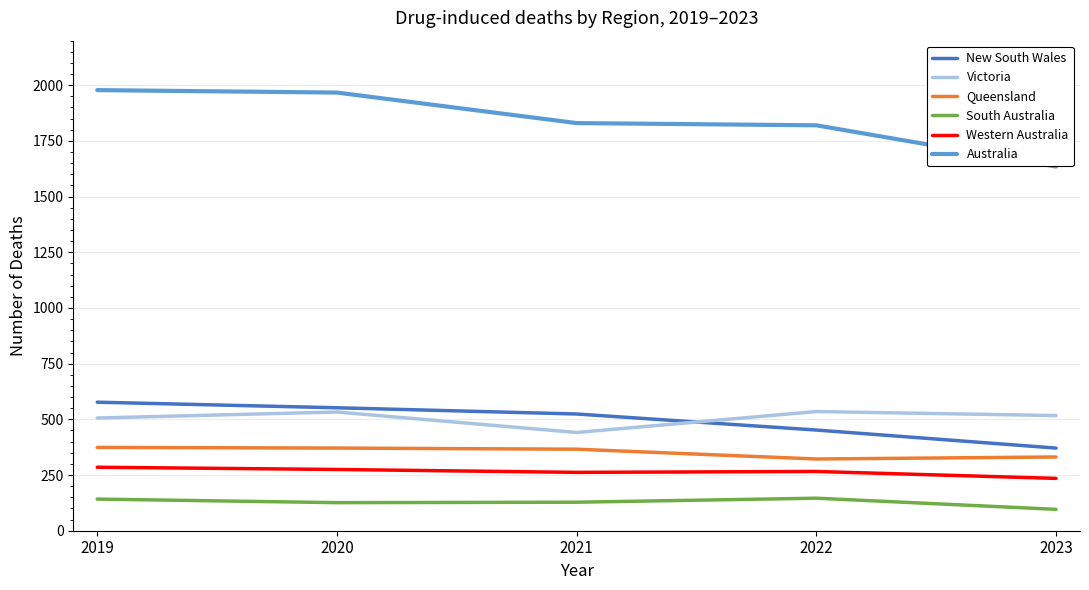

Where is the first local minimum for Victoria?

2021